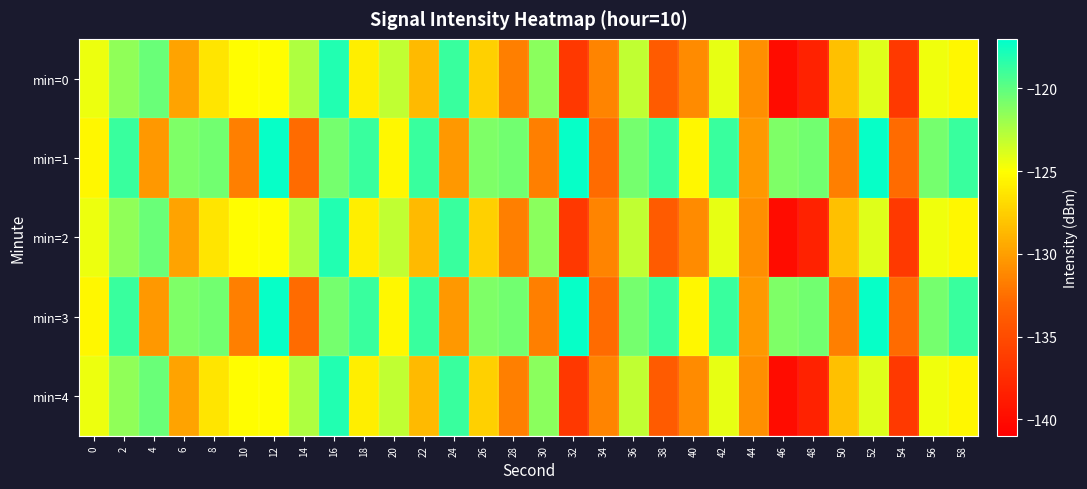

What is the spread (max minus min) of values at 58?

6.5